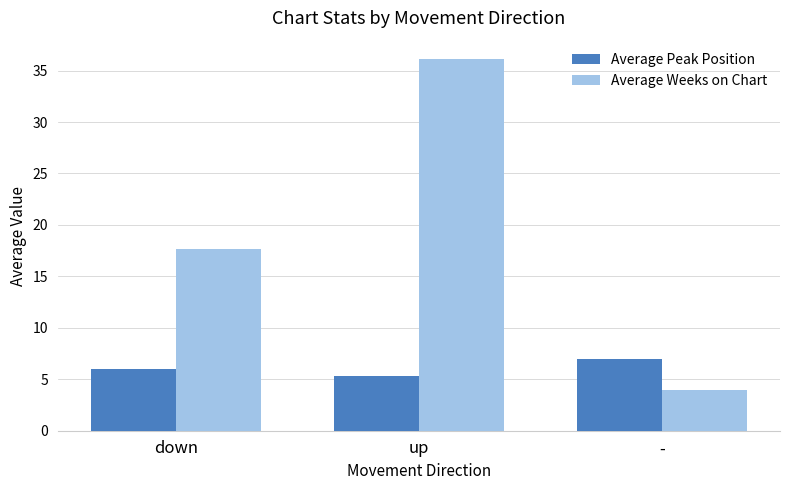

What is the sum of all Average Weeks on Chart values?

57.8